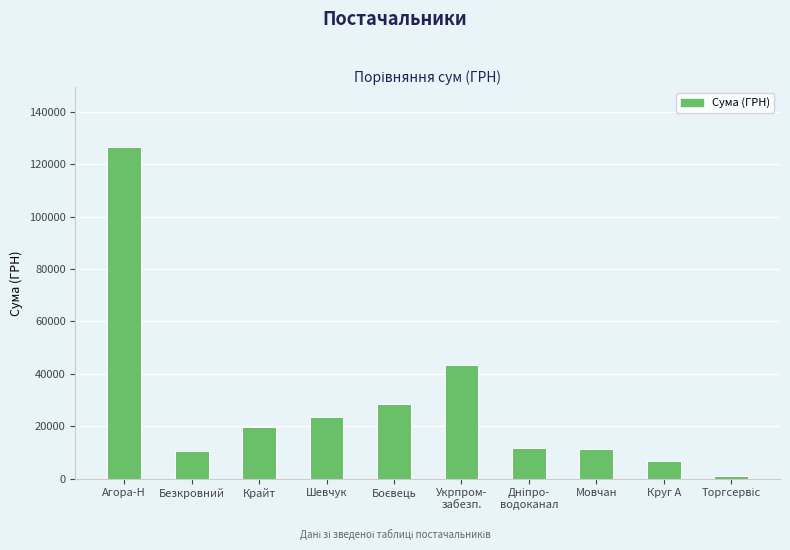

What is the average value?

28302.6